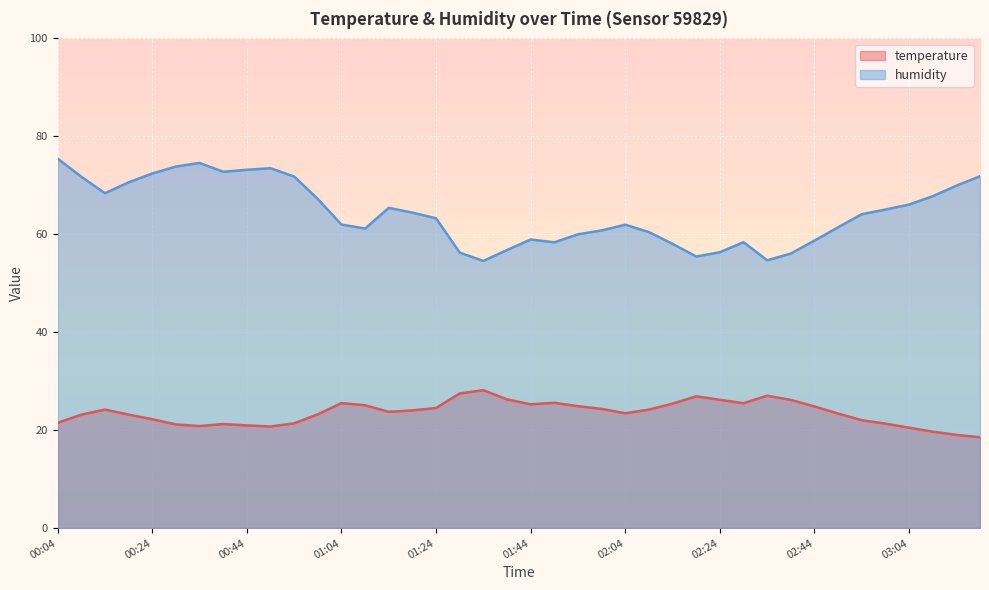

Is the value of humidity at 01:44 greater than the value of temperature at 02:24?

Yes